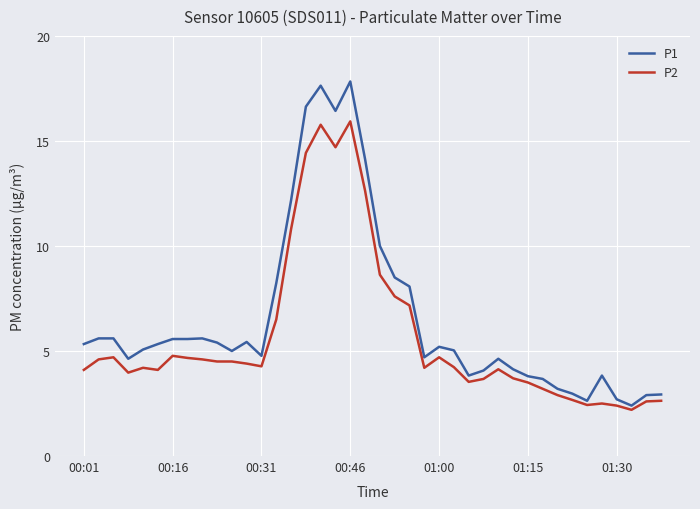

Which series has the largest range (max minus min)?

P1